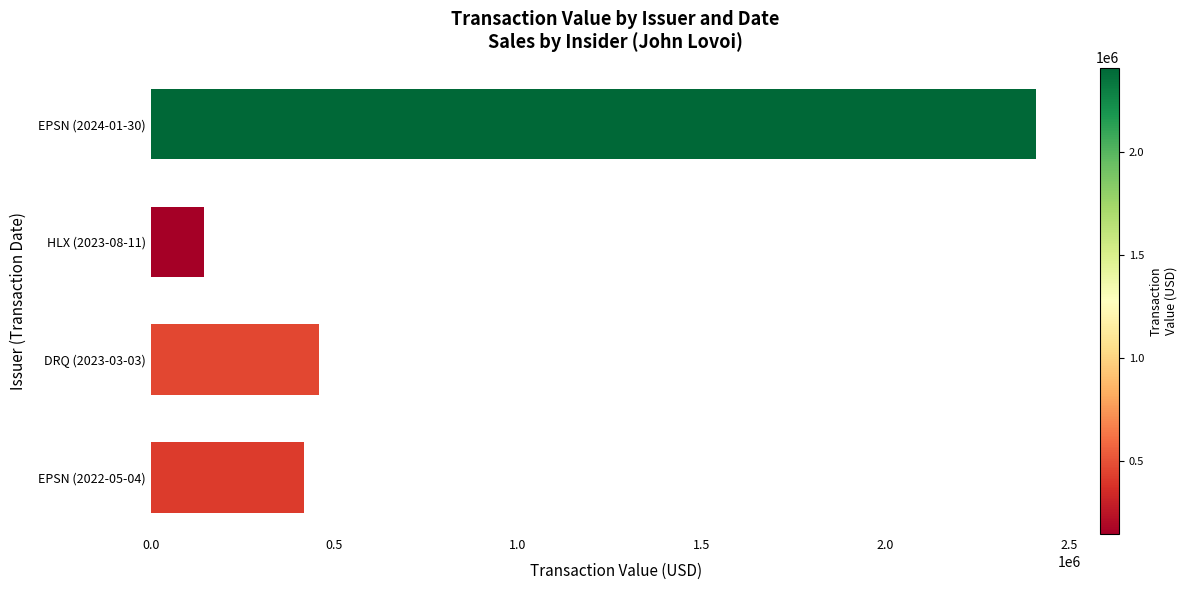

What is the smallest value displayed?

145350